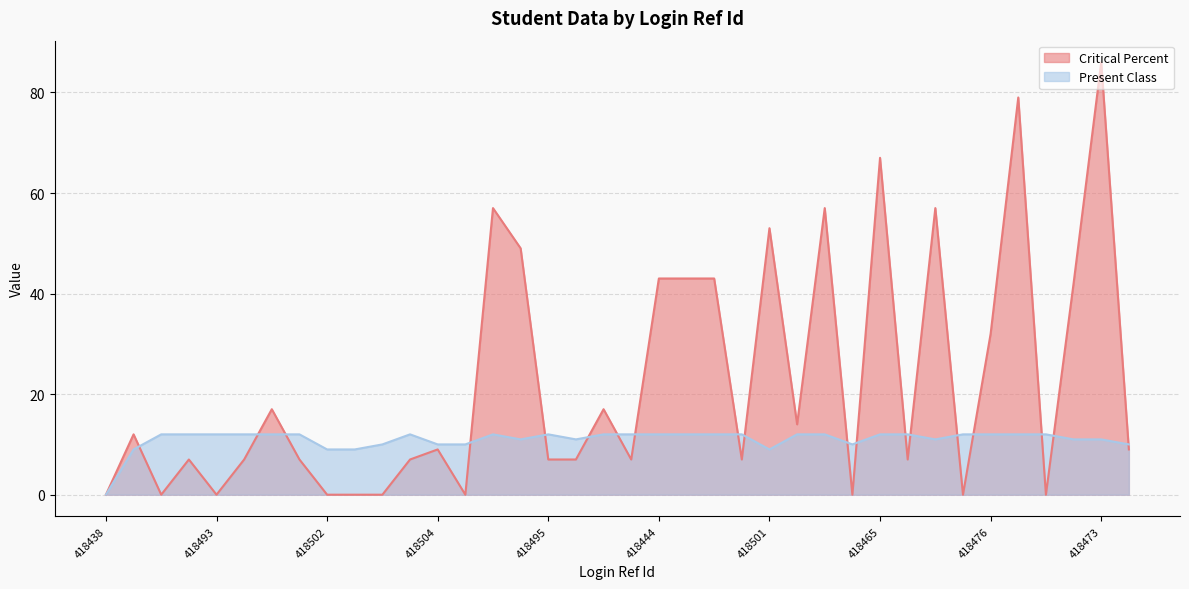

What is the average value of the Present Class series?

11